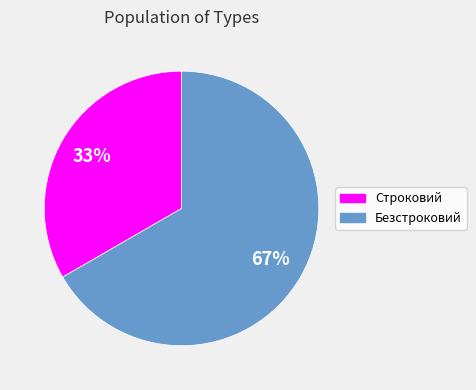

To the nearest percent, what is the combined percentage of Безстроковий and Строковий?

100%